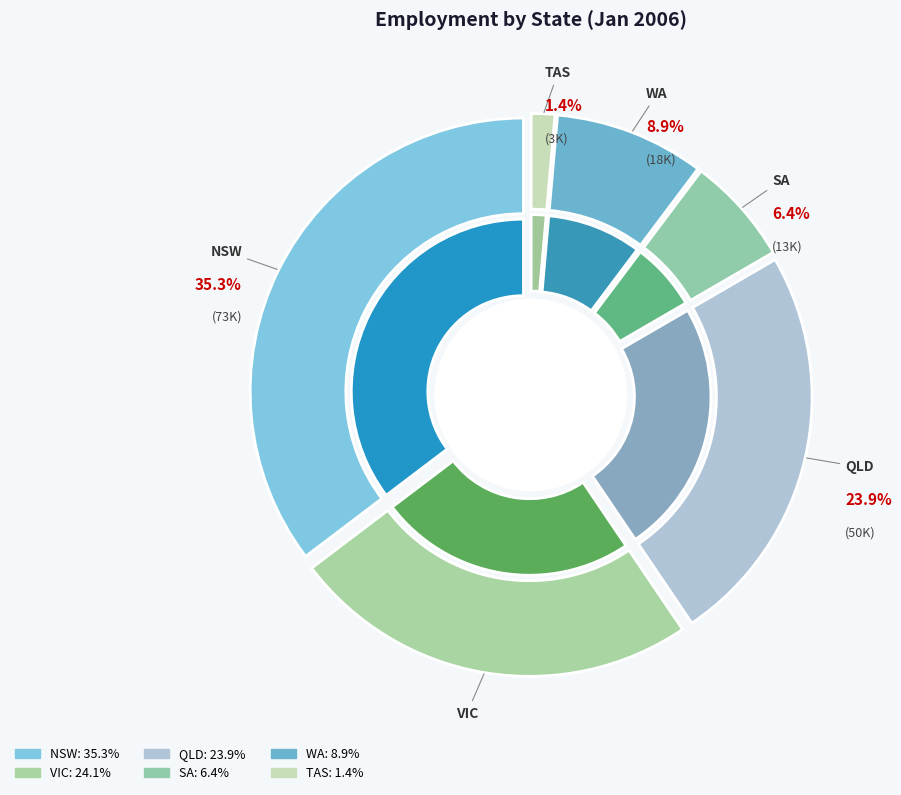

To the nearest percent, what portion does SA TOTAL represent?

6%